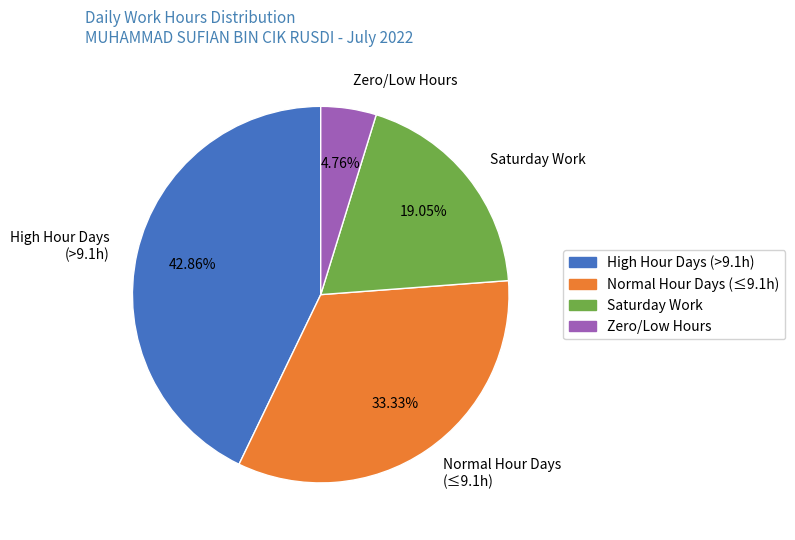

Approximately how many times larger is the value at High Hour Days (>9.1h) compared to Saturday Work?

2.2